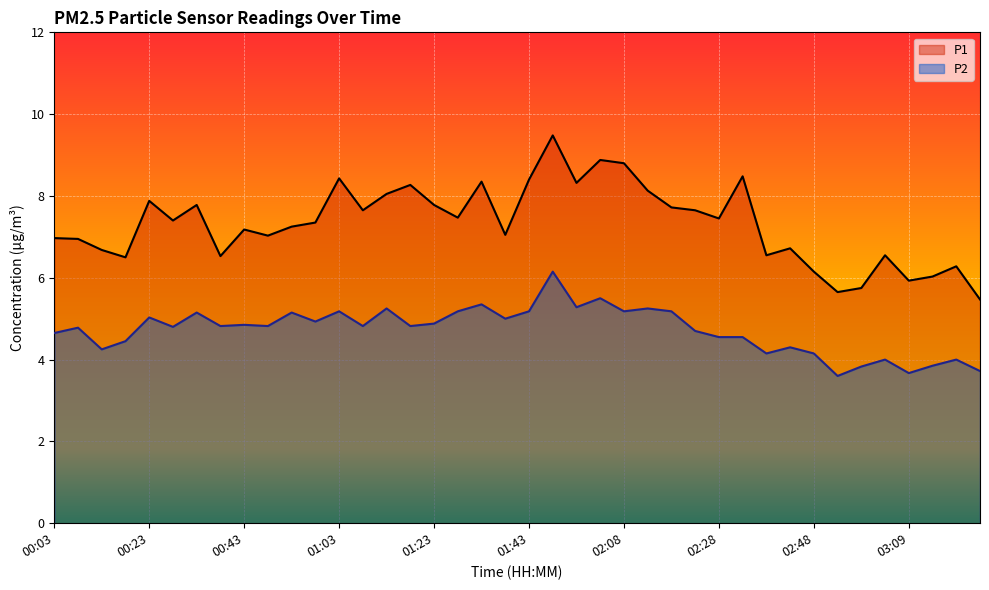

Rank the series by their average value, from highest to lowest.

P1, P2